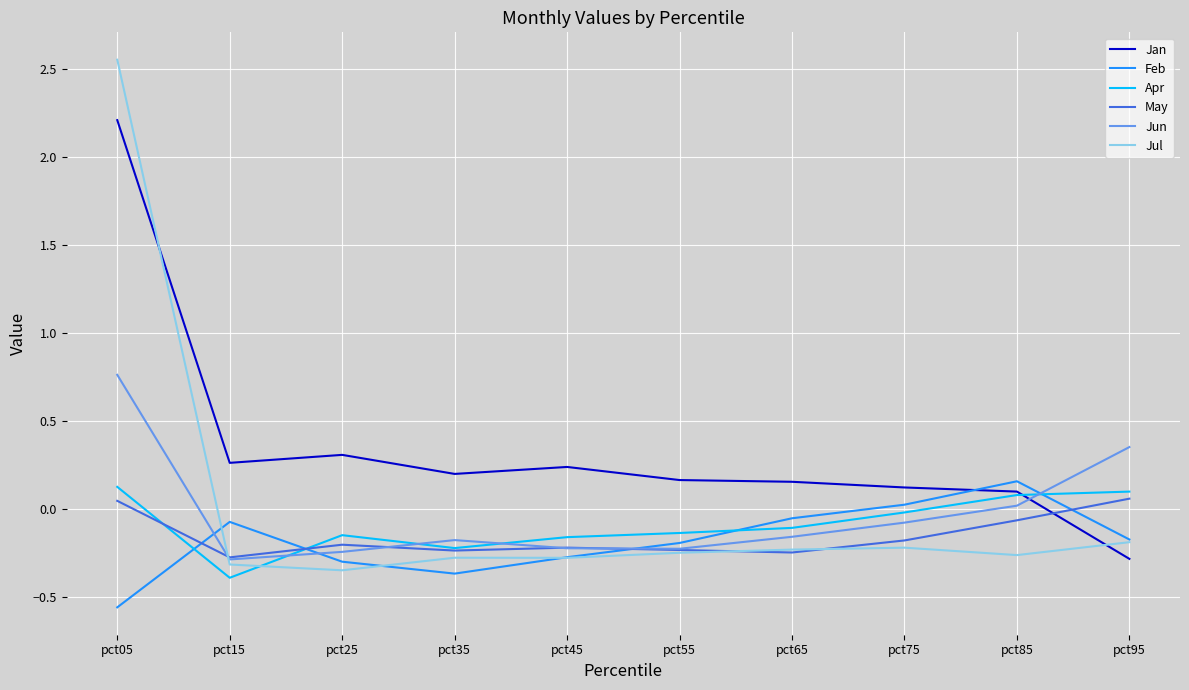

Which series ends up on top after the final intersection of Jan and May?

May